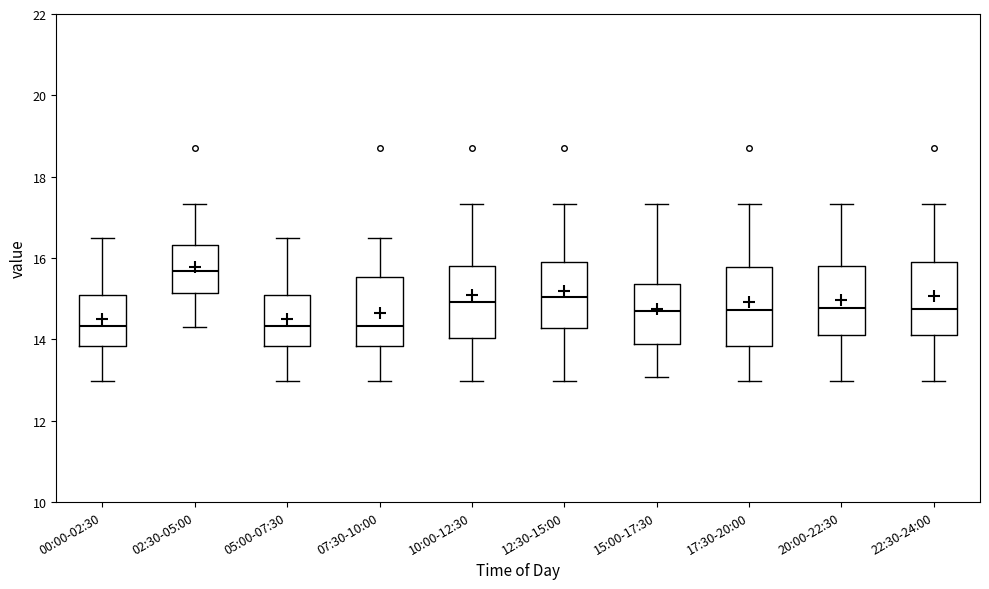

Where does the upper whisker of the box for 02:30-05:00 end on the y-axis? The values are not printed on the chart, so give them approximately, as read against the axis.

17.4